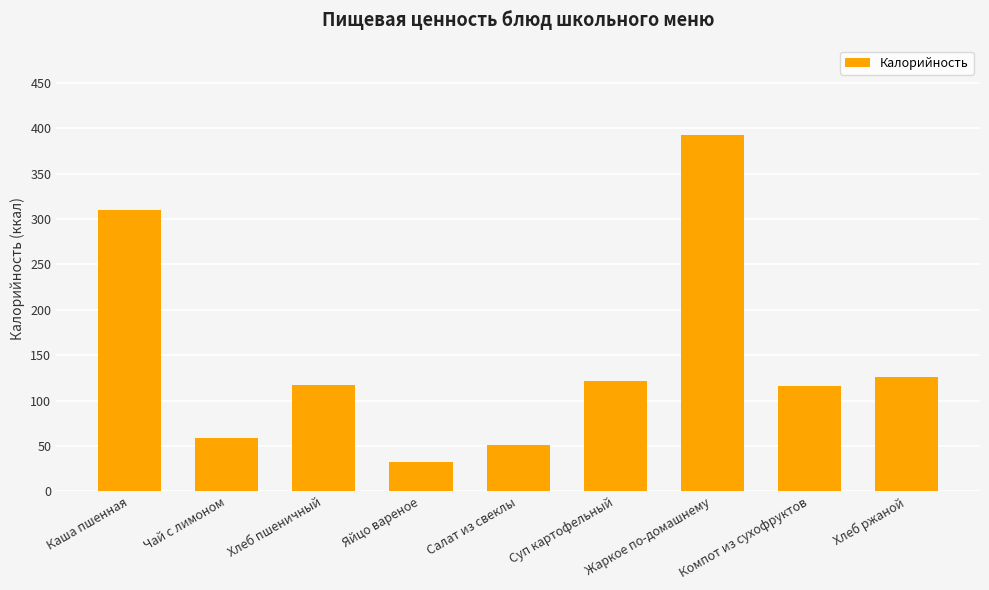

What is the ratio of the value at Суп картофельный to the value at Хлеб ржаной?

1.0